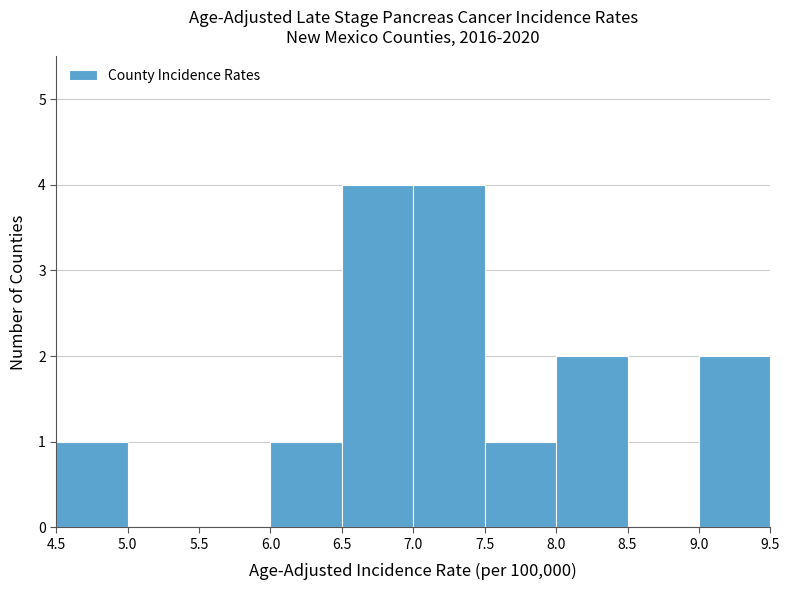

Reading left to right, transcribe this chart: for each bar, give the range it covers on the x-axis and its height. The values are not printed on the chart, so give them approximately, as read against the axis.

4.5 to 5.0: 1
5.0 to 5.5: 0
5.5 to 6.0: 0
6.0 to 6.5: 1
6.5 to 7.0: 4
7.0 to 7.5: 4
7.5 to 8.0: 1
8.0 to 8.5: 2
8.5 to 9.0: 0
9.0 to 9.5: 2